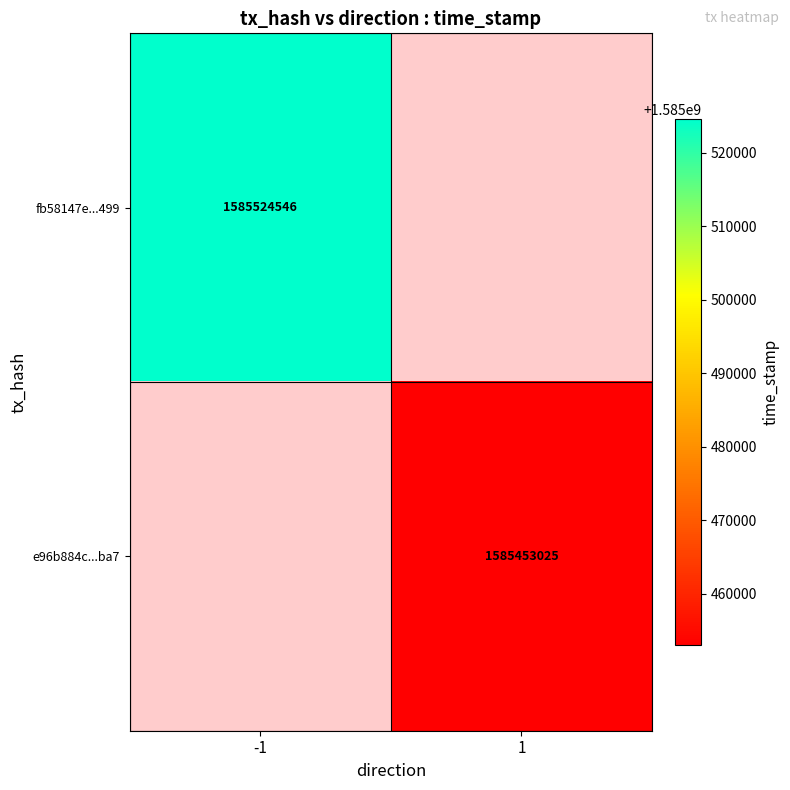

True or false: e96b884c...ba7 has a value of 751880679 at 1.

False